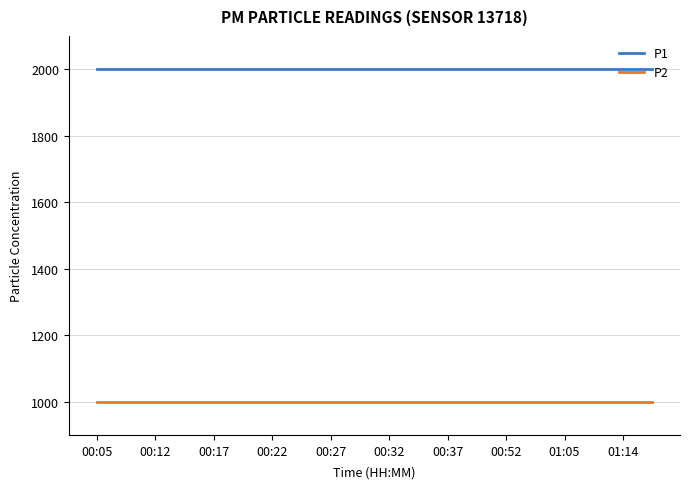

What is the smallest value displayed?

999.9